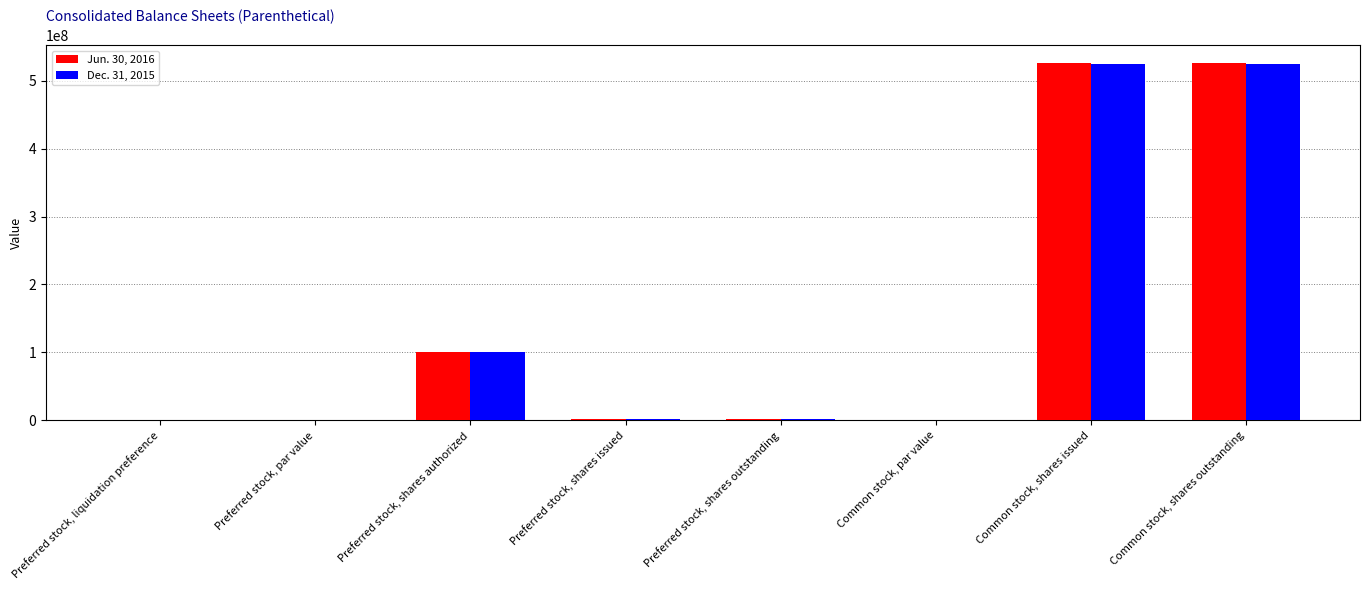

At which label does Dec. 31, 2015 first exceed 1565000?

Preferred stock, shares authorized